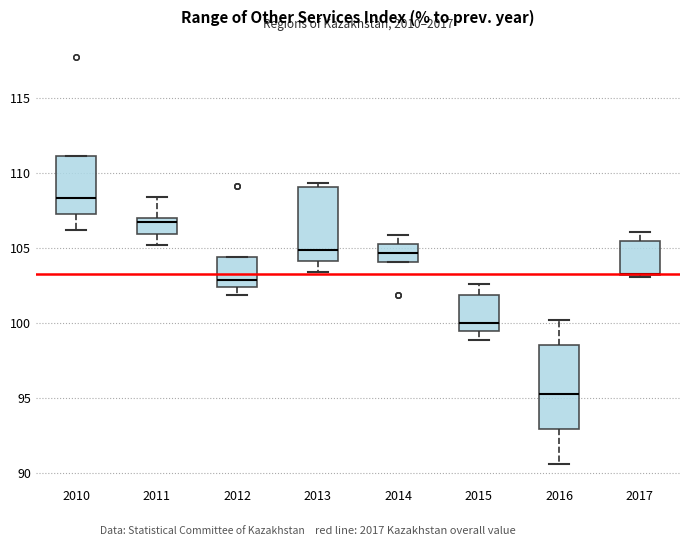

Reading left to right, read every box against the y-axis: the position of its median line, the range the box covers, and the ends of its whiskers. The values are not printed on the chart, so give them approximately, as read against the axis.

2010: median 108.5, box 107.5 to 111.0, whiskers 106.0 to 111.0
2011: median 106.5, box 106.0 to 107.0, whiskers 105.0 to 108.5
2012: median 103.0, box 102.5 to 104.5, whiskers 102.0 to 104.5
2013: median 105.0, box 104.0 to 109.0, whiskers 103.5 to 109.5
2014: median 104.5, box 104.0 to 105.5, whiskers 104.0 to 106.0
2015: median 100.0, box 99.5 to 102.0, whiskers 99.0 to 102.5
2016: median 95.5, box 93.0 to 98.5, whiskers 90.5 to 100.0
2017: median 103.5 (drawn on the box's lower edge), box 103.0 to 105.5, whiskers 103.0 to 106.0